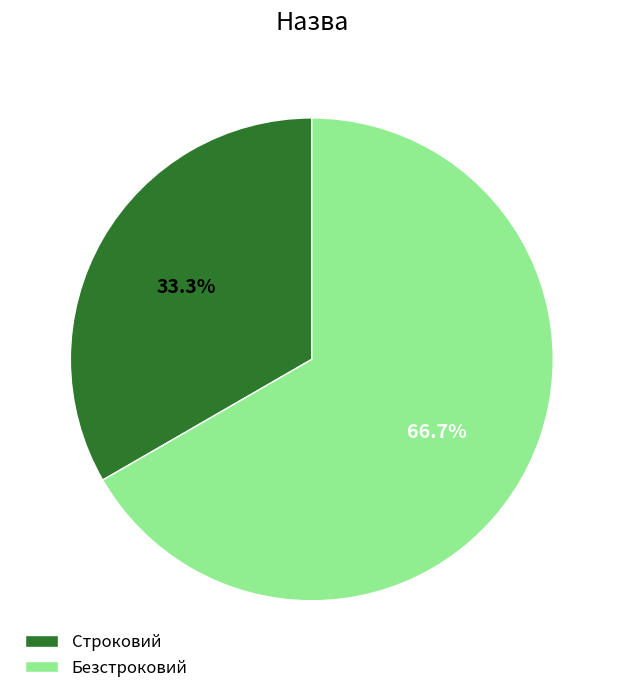

To the nearest percent, what portion does Строковий represent?

33%